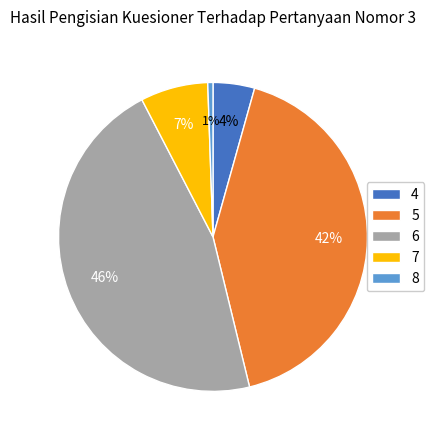

To the nearest percent, what is the average slice percentage?

20%